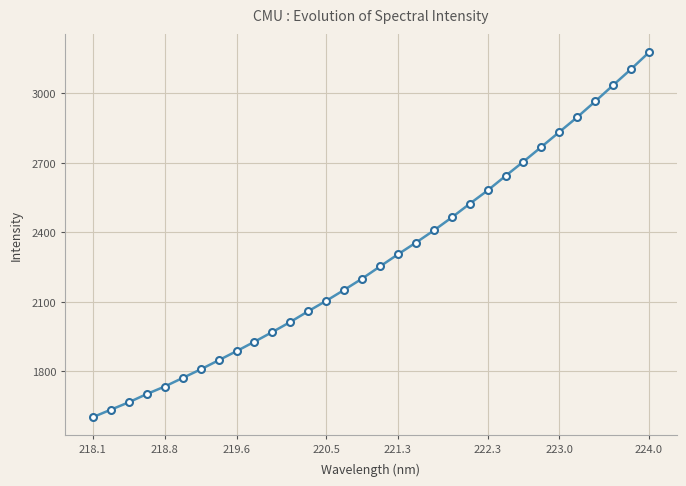

True or false: there are more than 2 points higher than both neighbors.

False